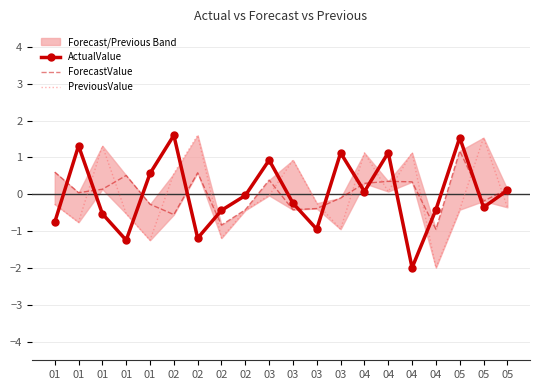

Which category has the lowest value in the ActualValue series?

04